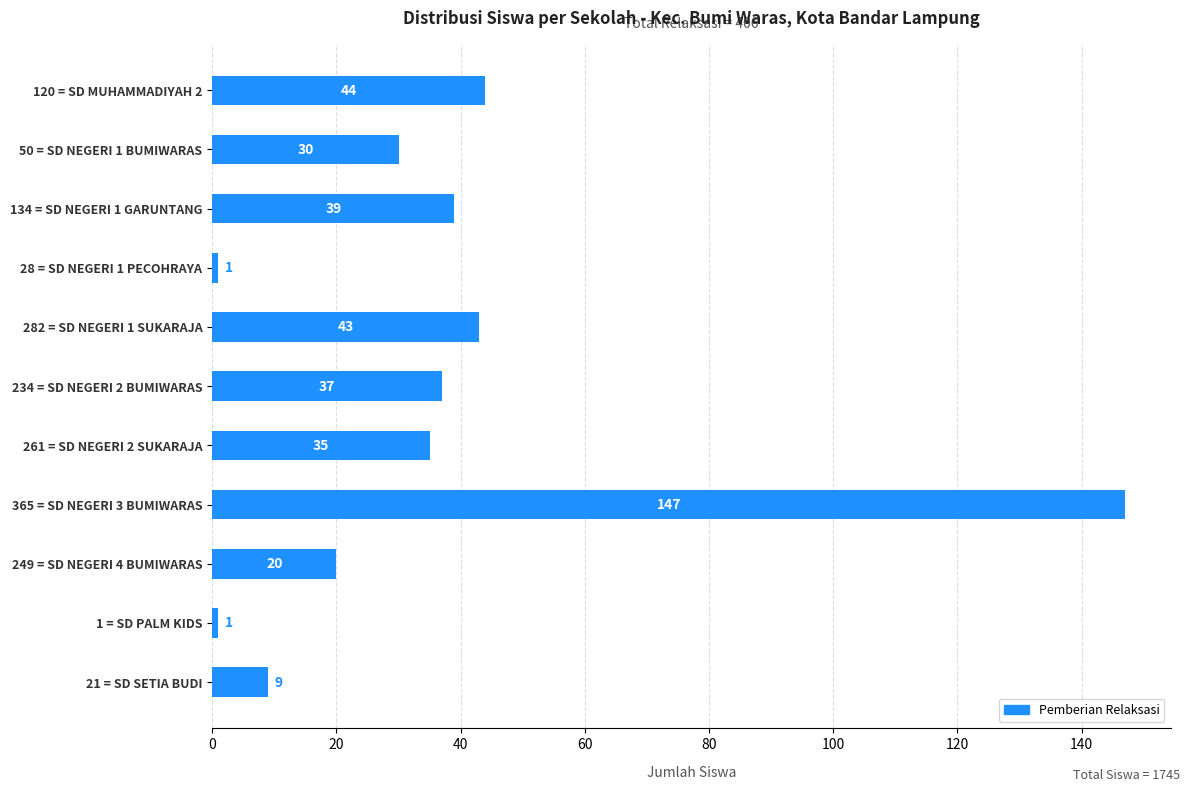

How many categories are shown in the chart?

11